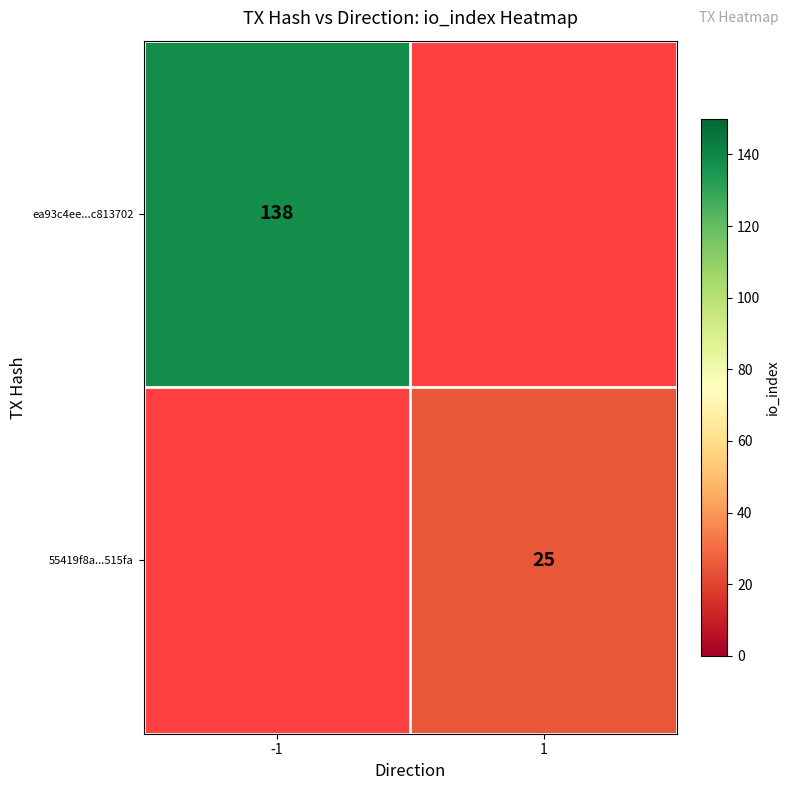

Is it true that ea93c4ee...c813702 equals 237 at -1?

False